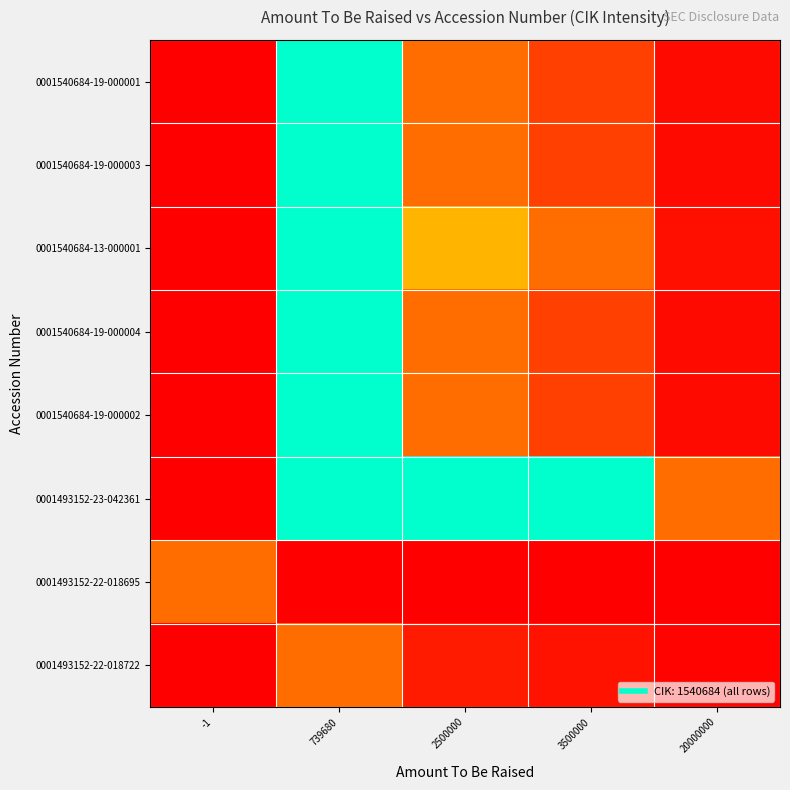

How many data points does each series have?

5